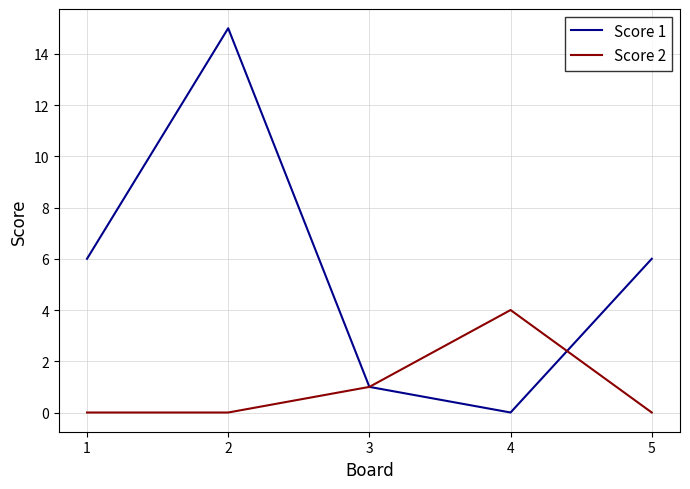

What is the difference between the Score 2 values at 4 and 3?

3